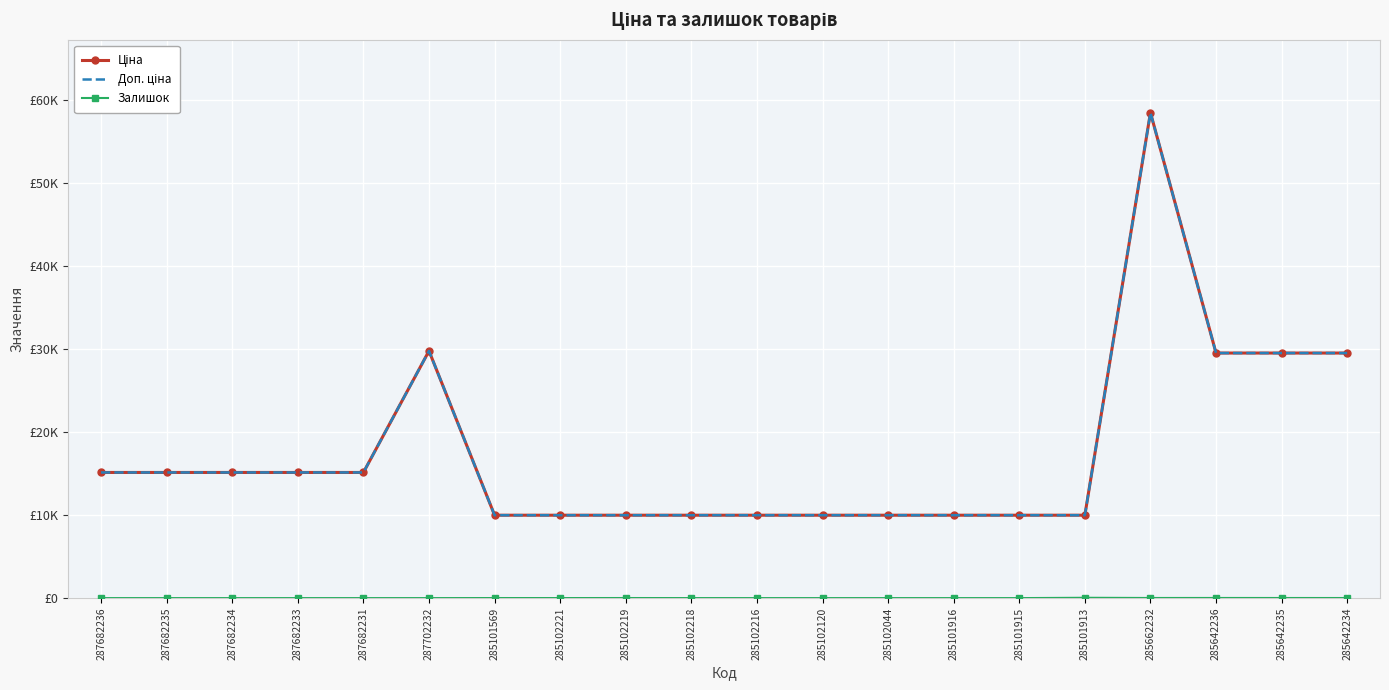

How many data points in Залишок are less than 1?

10